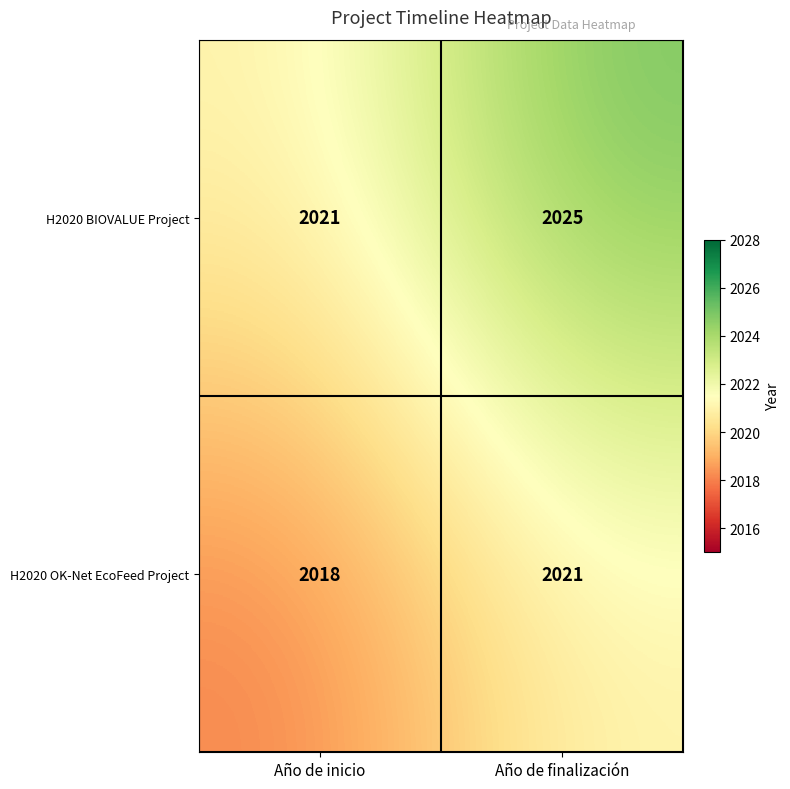

Reading left to right, list all the values displayed in this chart.

H2020 BIOVALUE Project: 2021	2025
H2020 OK-Net EcoFeed Project: 2018	2021